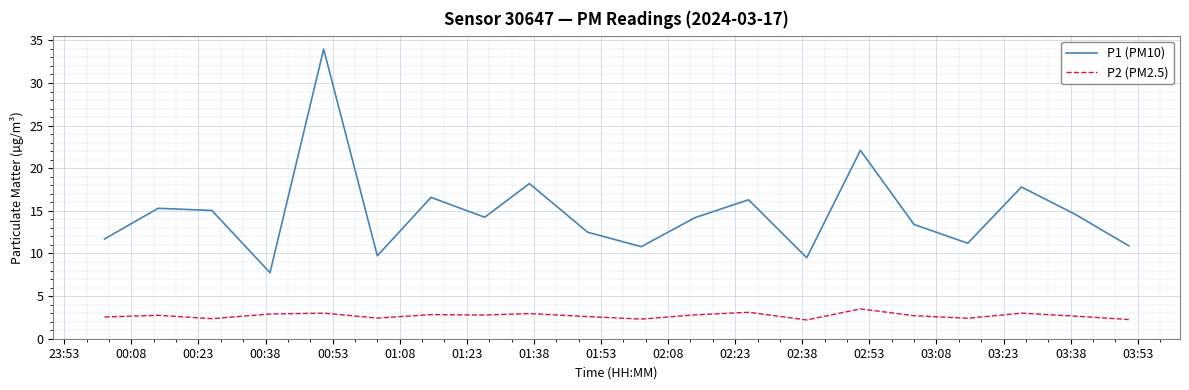

Rank the series by their average value, from highest to lowest.

P1 (PM10), P2 (PM2.5)